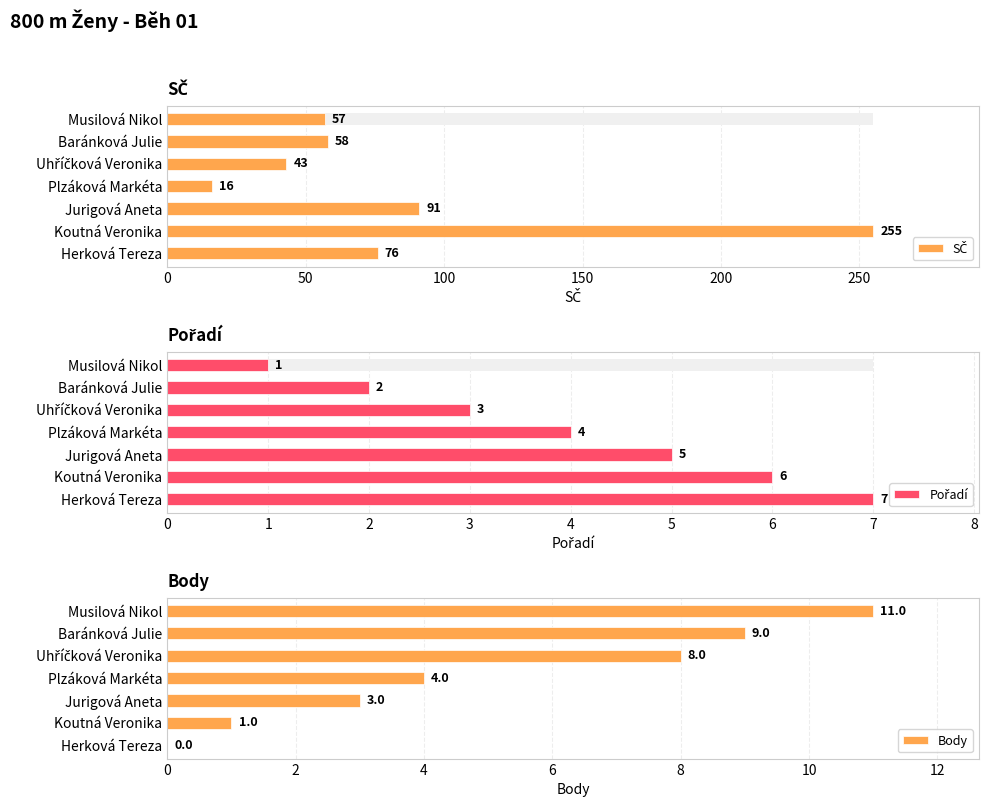

List the series in order of their peak value, highest first.

SČ, Body, Pořadí